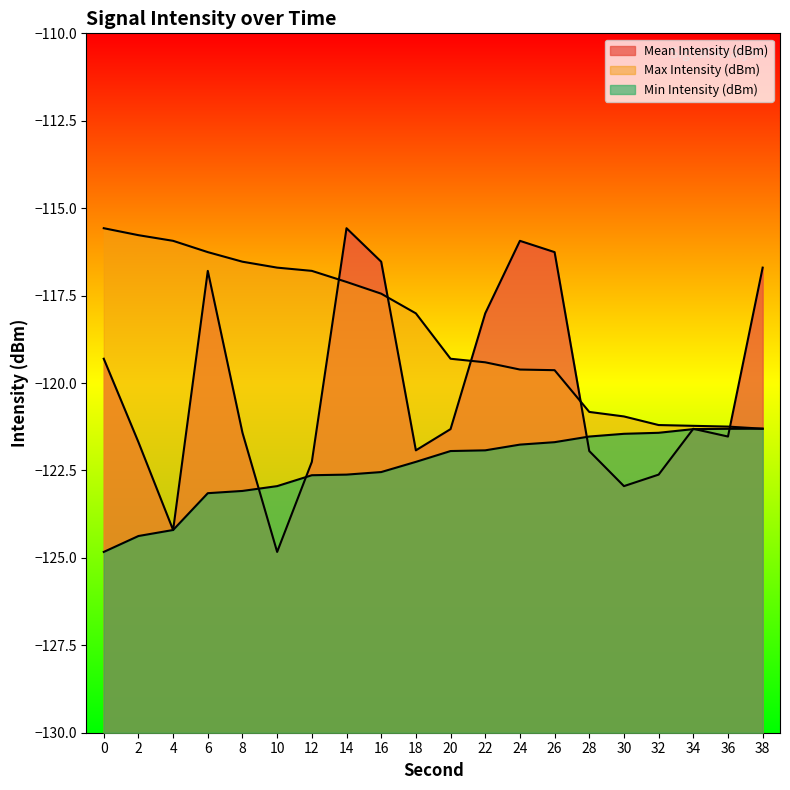

In Mean Intensity (dBm), how many points are higher than both neighbors (excluding endpoints)?

4